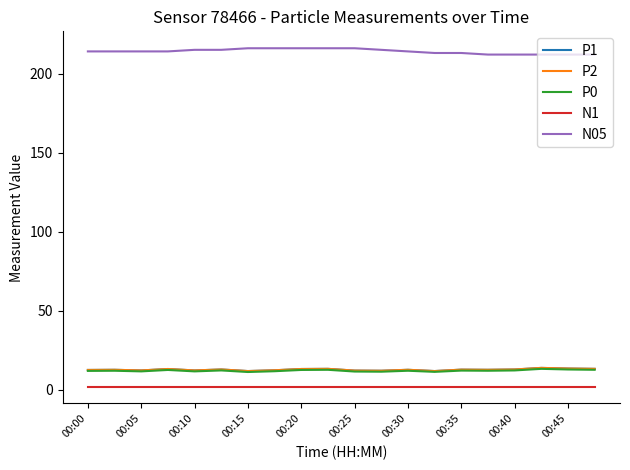

Is this an area chart (filled region under the line)?

No